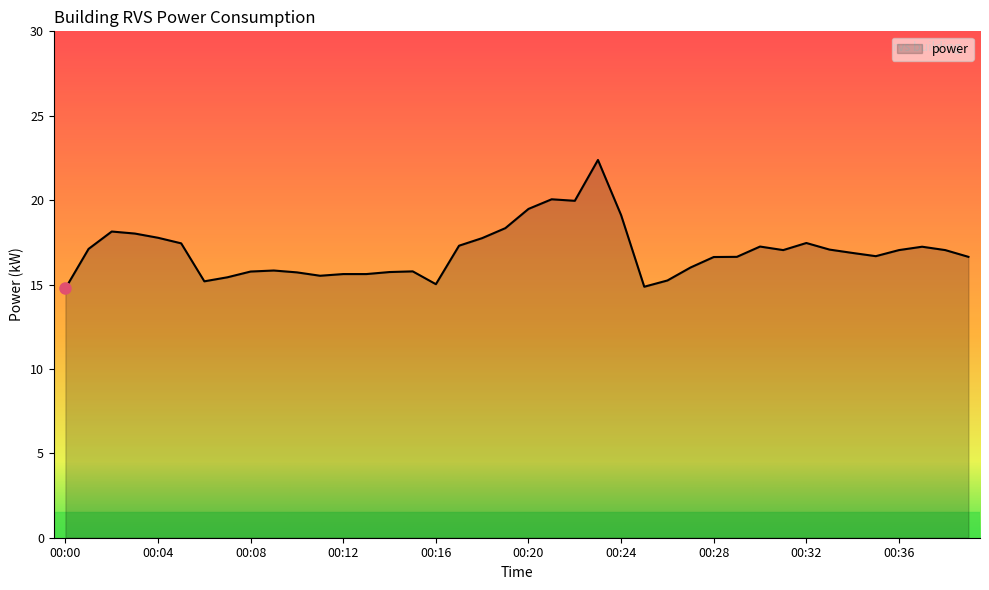

What is the minimum value shown in the chart?

14.8